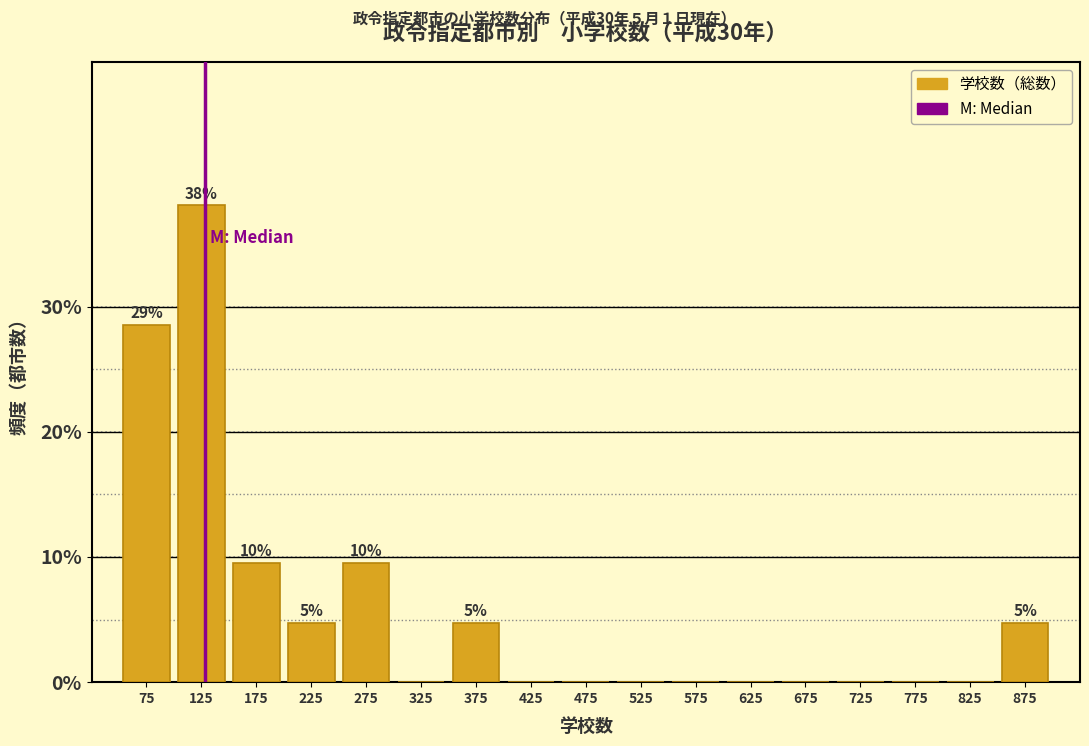

Which range on the x-axis has the tallest bar?

100 to 150